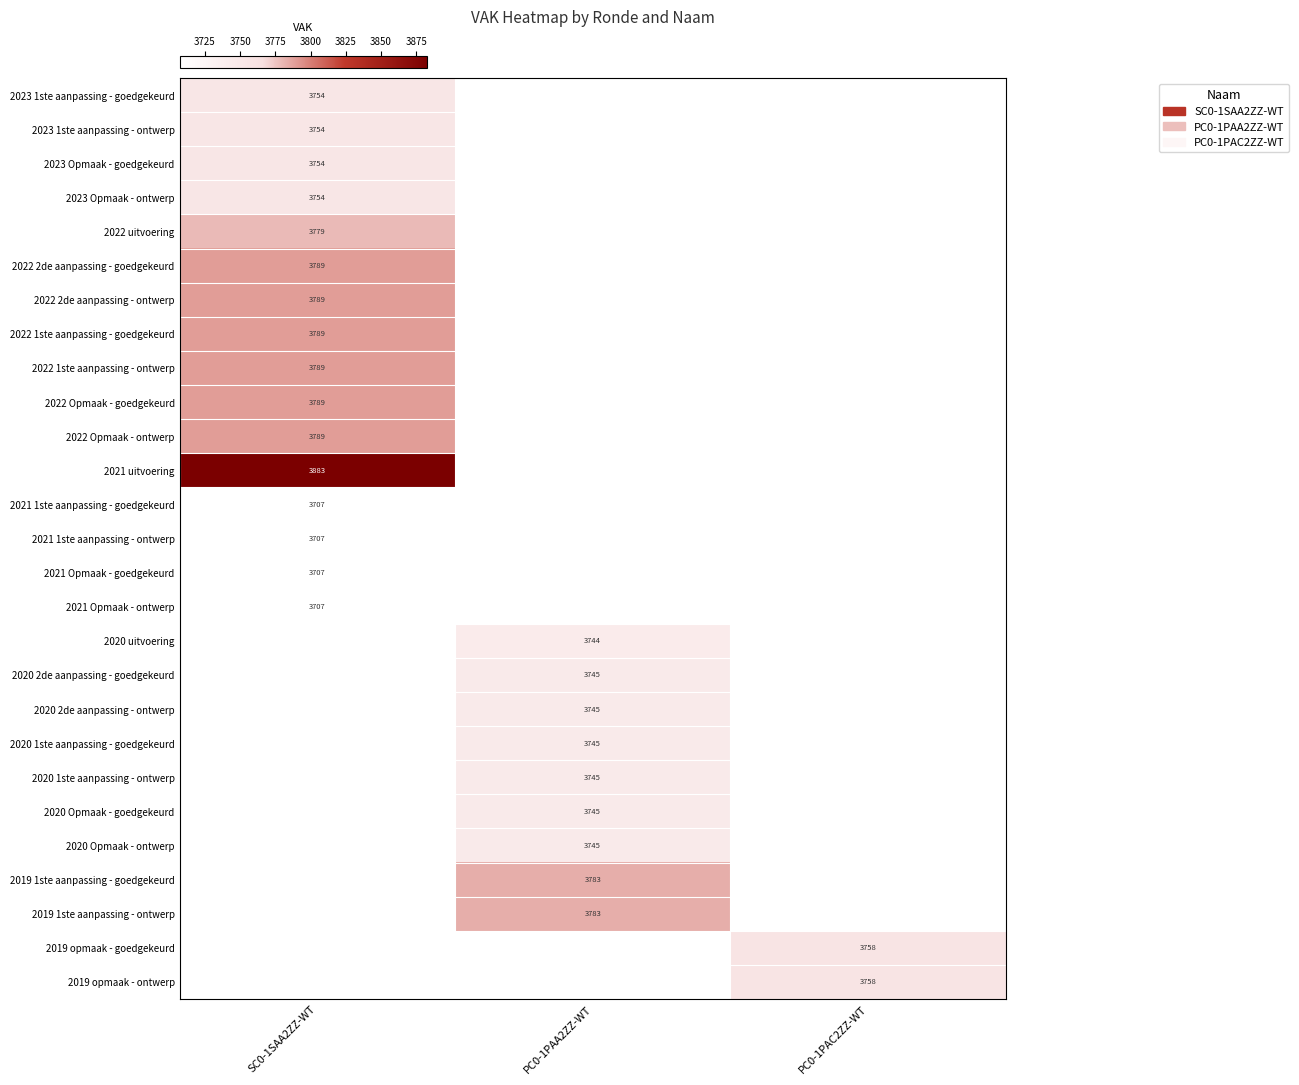

True or false: 2021 uitvoering has a value of 3883 at SC0-1SAA2ZZ-WT.

True